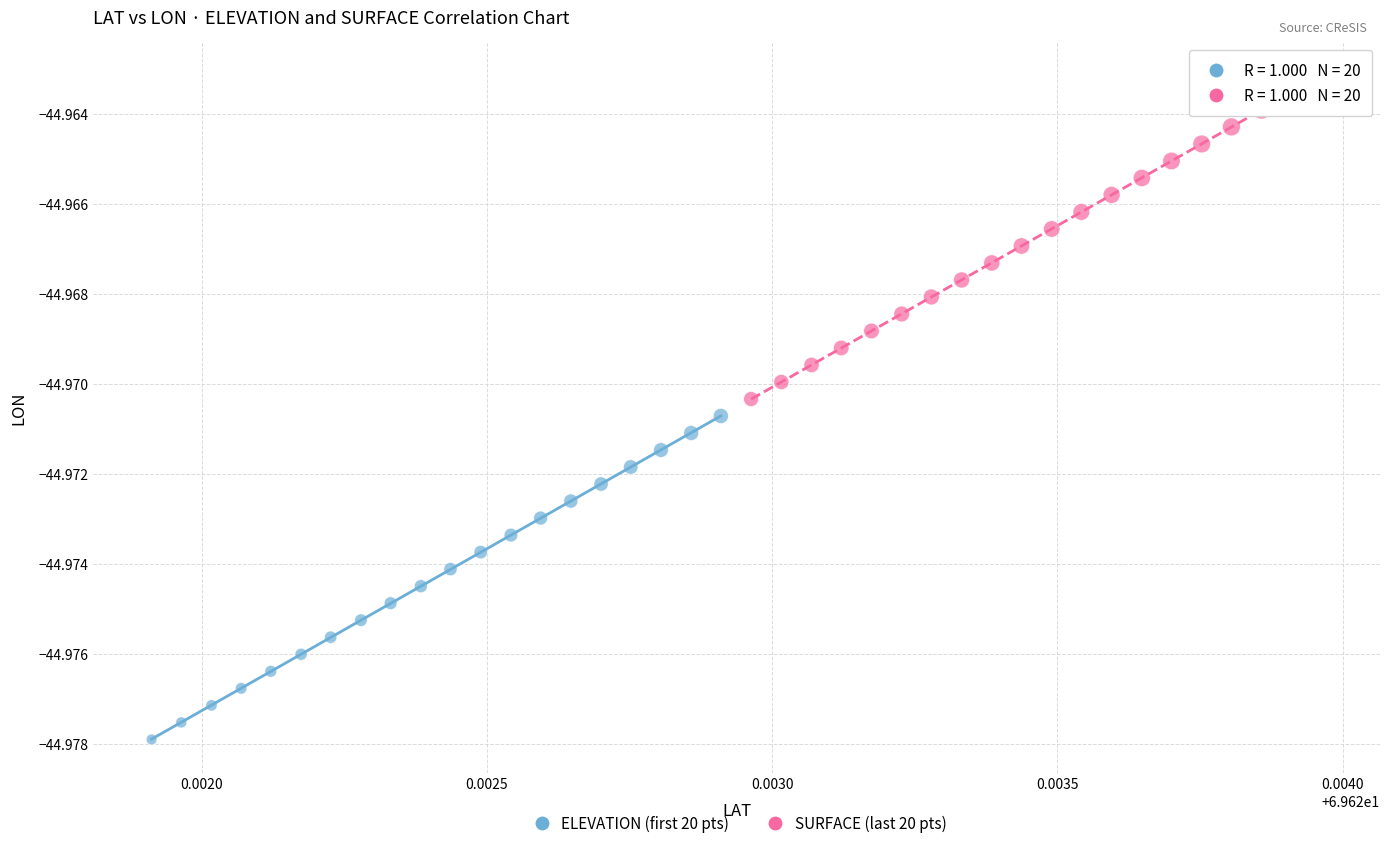

Which series reaches the minimum Y coordinate?

ELEVATION (first 20 pts)